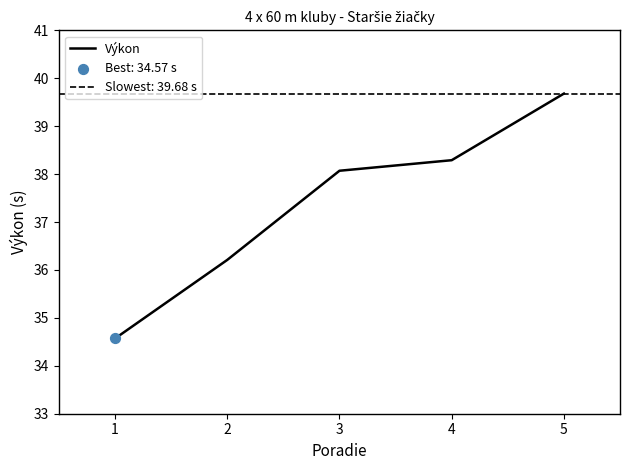

The value of Výkon at 5 is 39.7. True or false?

True